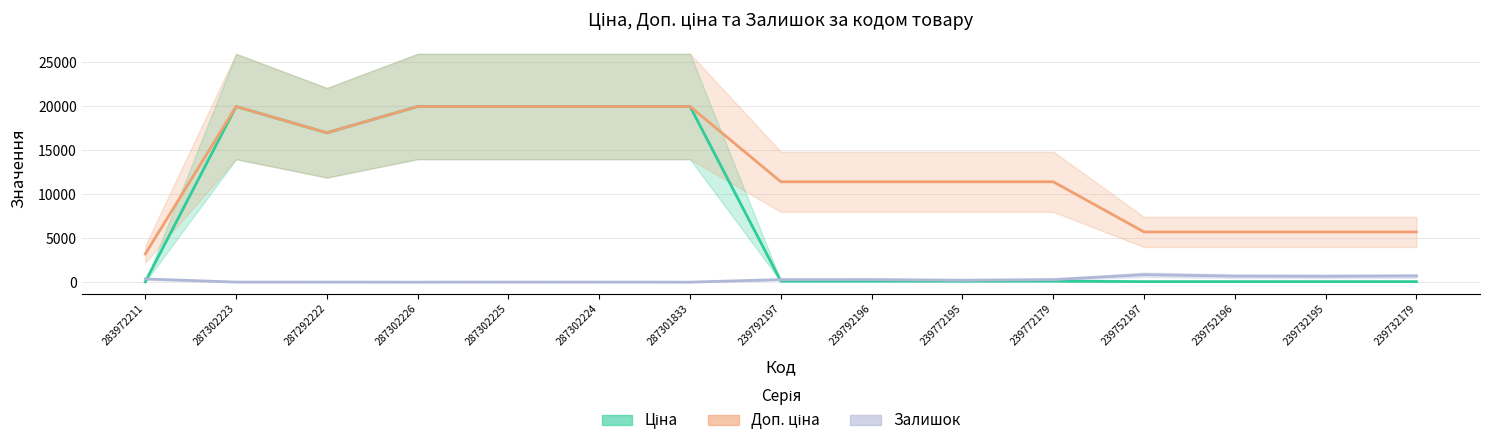

How many categories are shown in the chart?

15